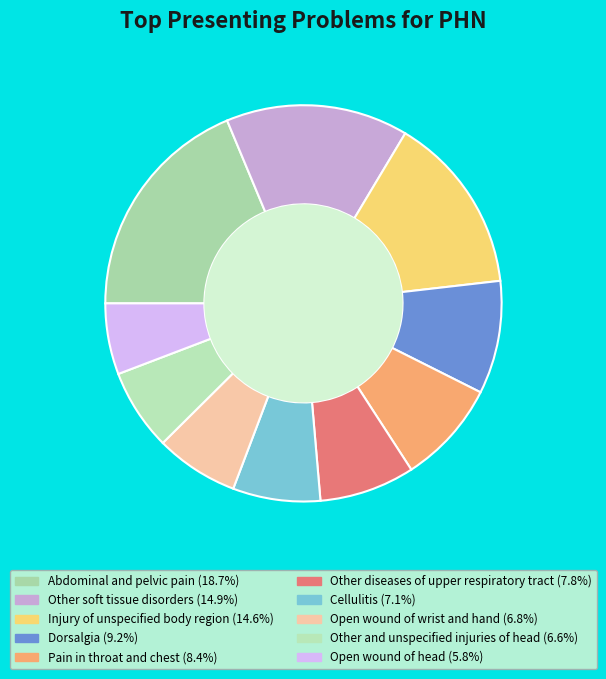

To the nearest percent, what is the combined percentage of Cellulitis and Other and unspecified injuries of head?

14%